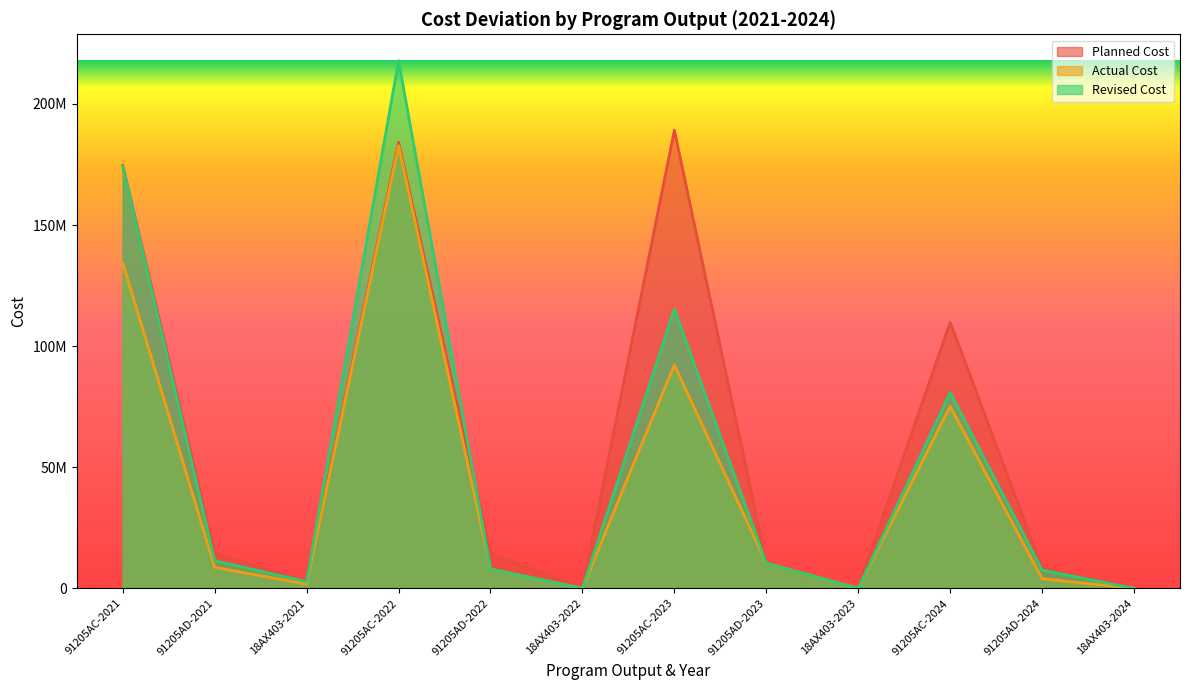

Reading left to right, list all the values displayed in this chart.

Planned Cost: 174612596	14487404	2760000	184187596	14487404	200000	189180000	10370000	240000	109923041	8456631	0
Actual Cost: 134403080	8674951	1762800	182745879	7961689	0	92271018	10350030	0	75121005	3983481	0
Revised Cost: 174247106	11389355	2760000	217876825	7973200	0	115236222	10370000	0	80826226	7517043	0